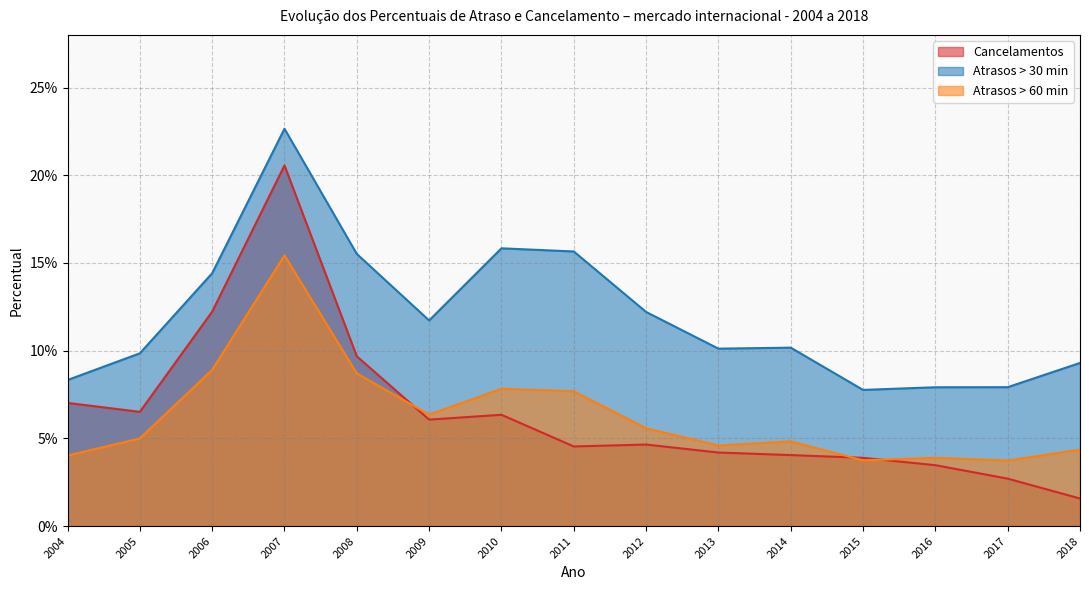

At which category does Atrasos > 60 min reach its first local valley?

2009